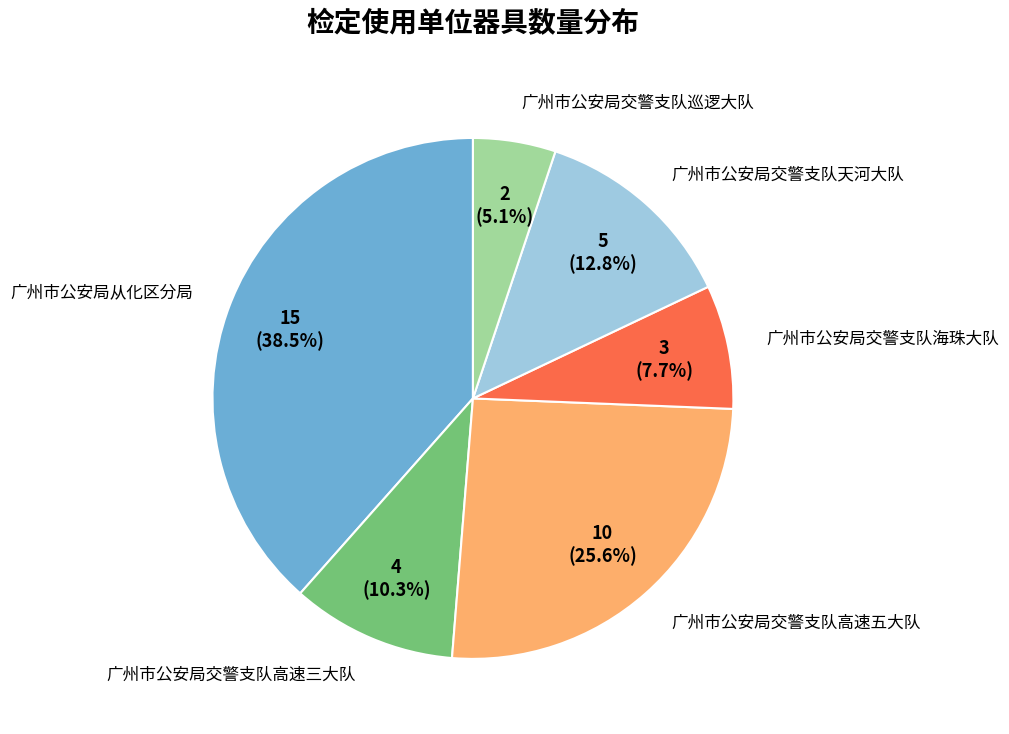

How many segments does this pie chart have?

6